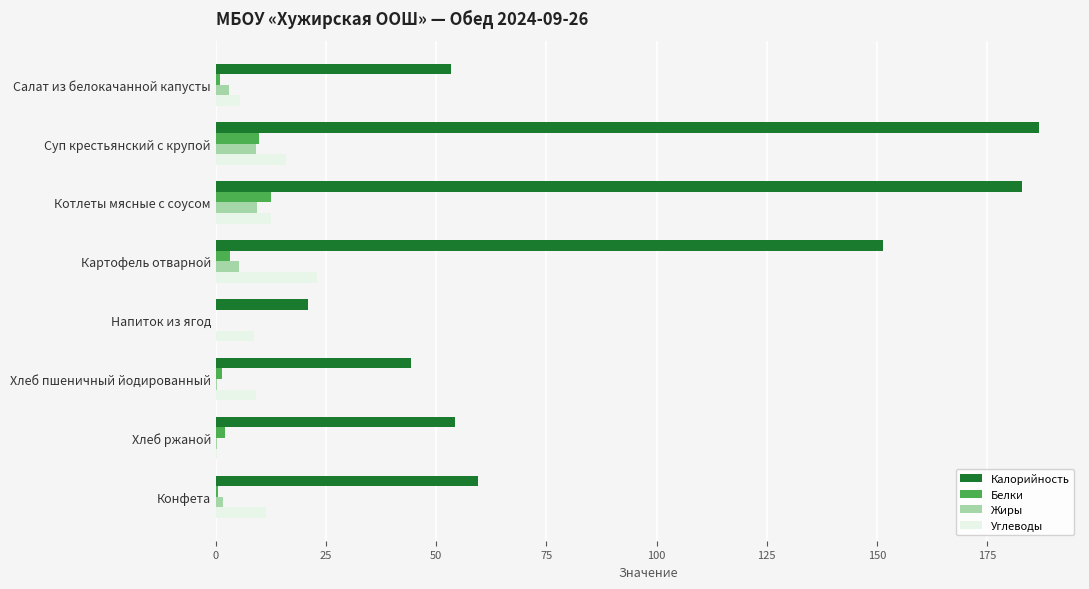

What is the maximum value for Белки?

12.4